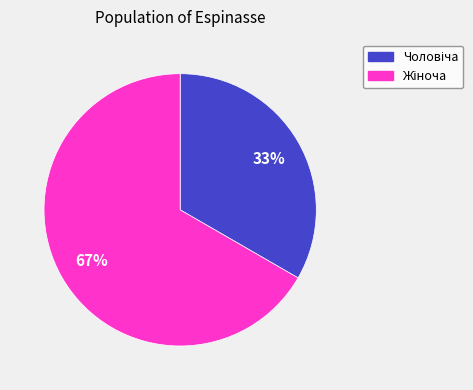

To the nearest percent, what is the average slice percentage?

50%